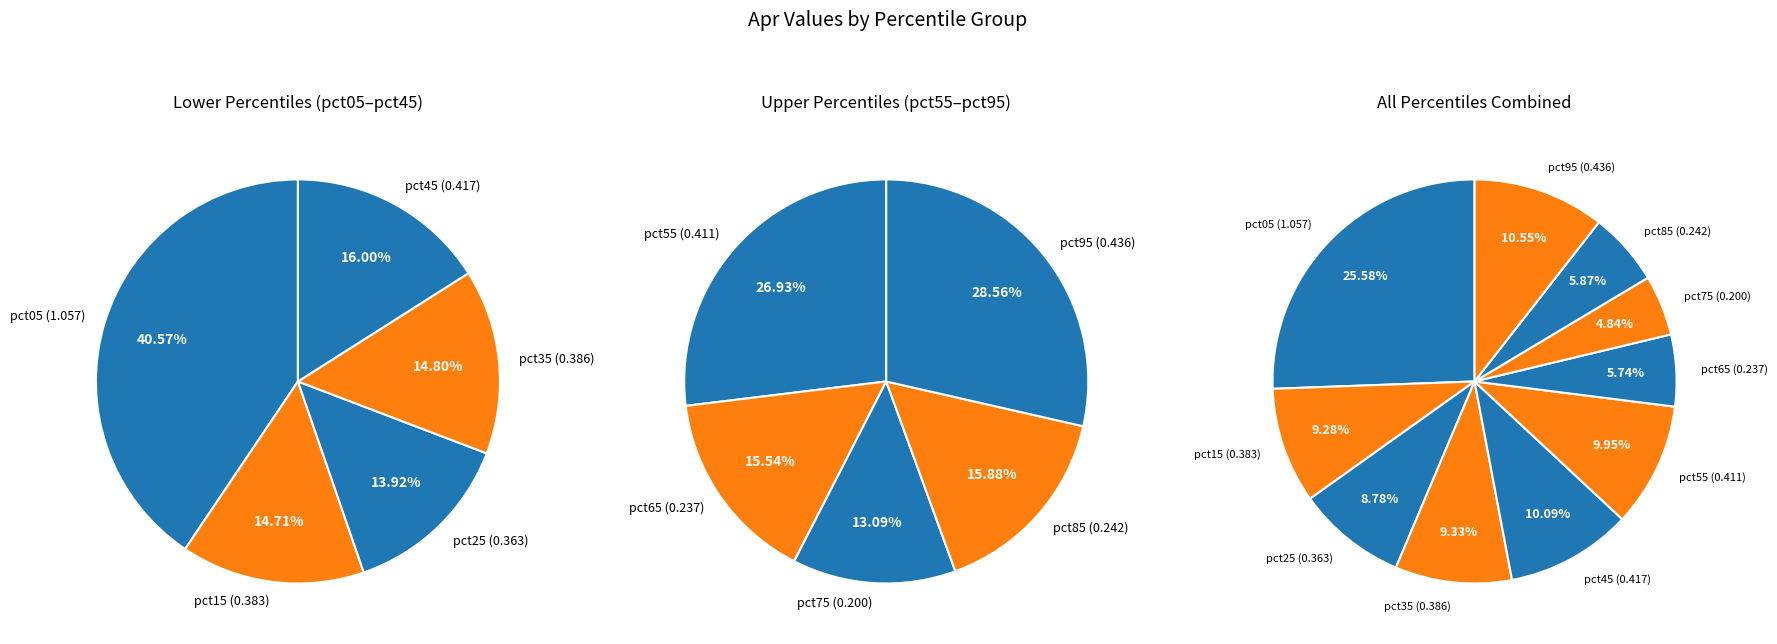

The pct75 slice represents 18% of the pie. True or false?

False